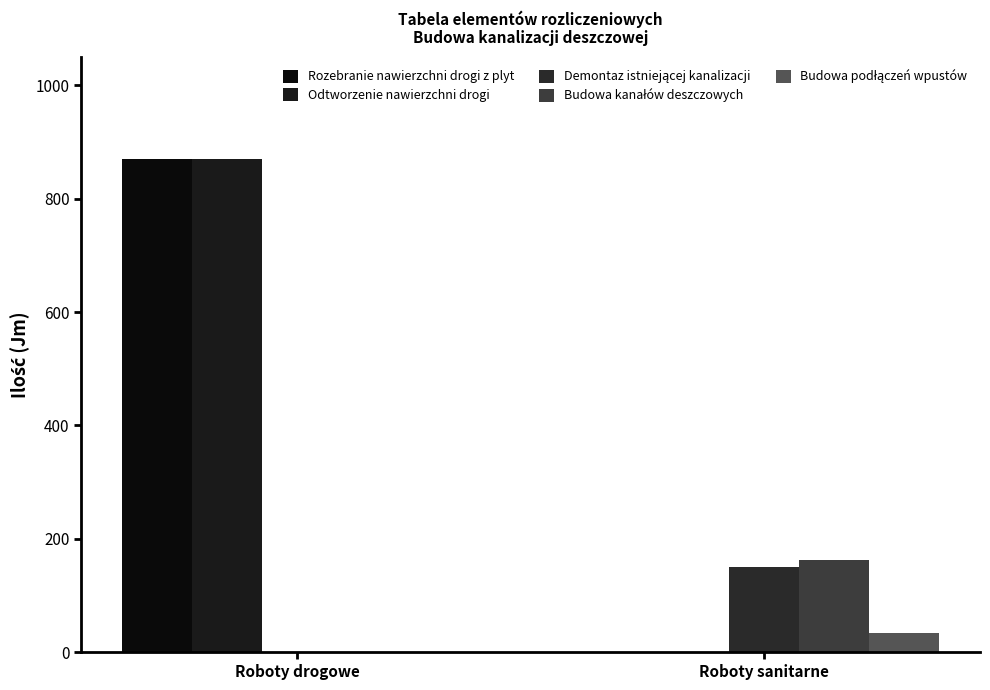

Reading left to right, transcribe all the data shown in this chart.

Rozebranie nawierzchni drogi z plyt: 870	0
Odtworzenie nawierzchni drogi: 870	0
Demontaz istniejącej kanalizacji: 0	150
Budowa kanałów deszczowych: 0	162
Budowa podłączeń wpustów: 0	34